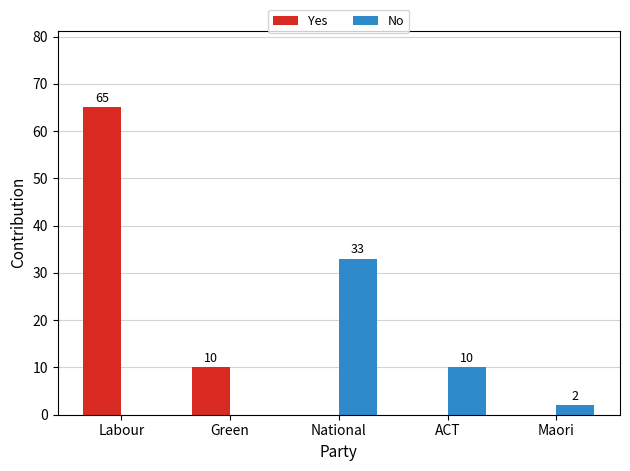

Which series has the largest range (max minus min)?

Yes